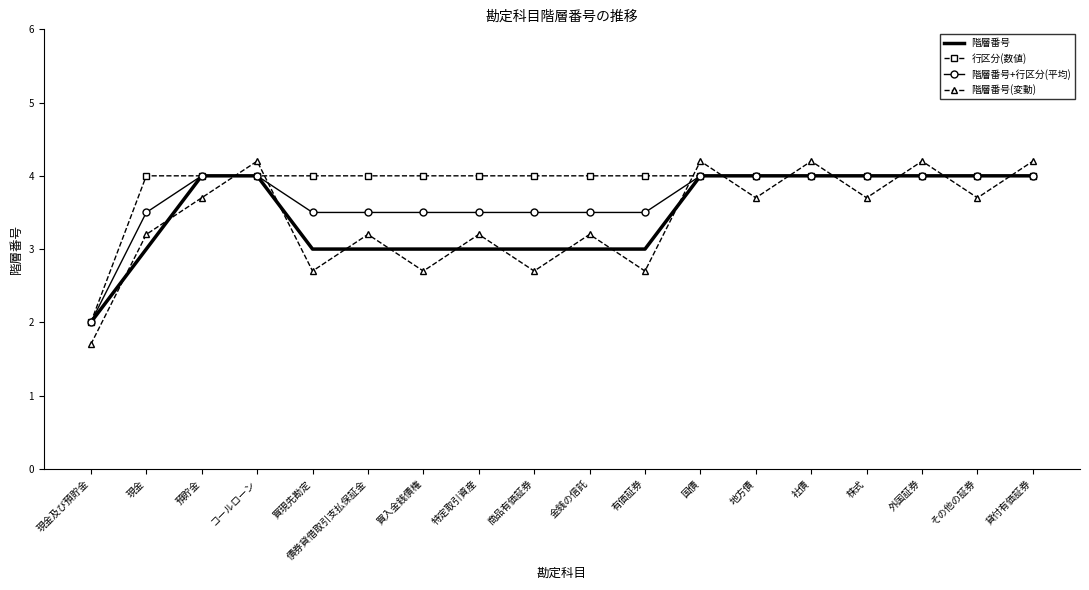

Is it true that 行区分(数値) equals 5.3 at その他の証券?

False